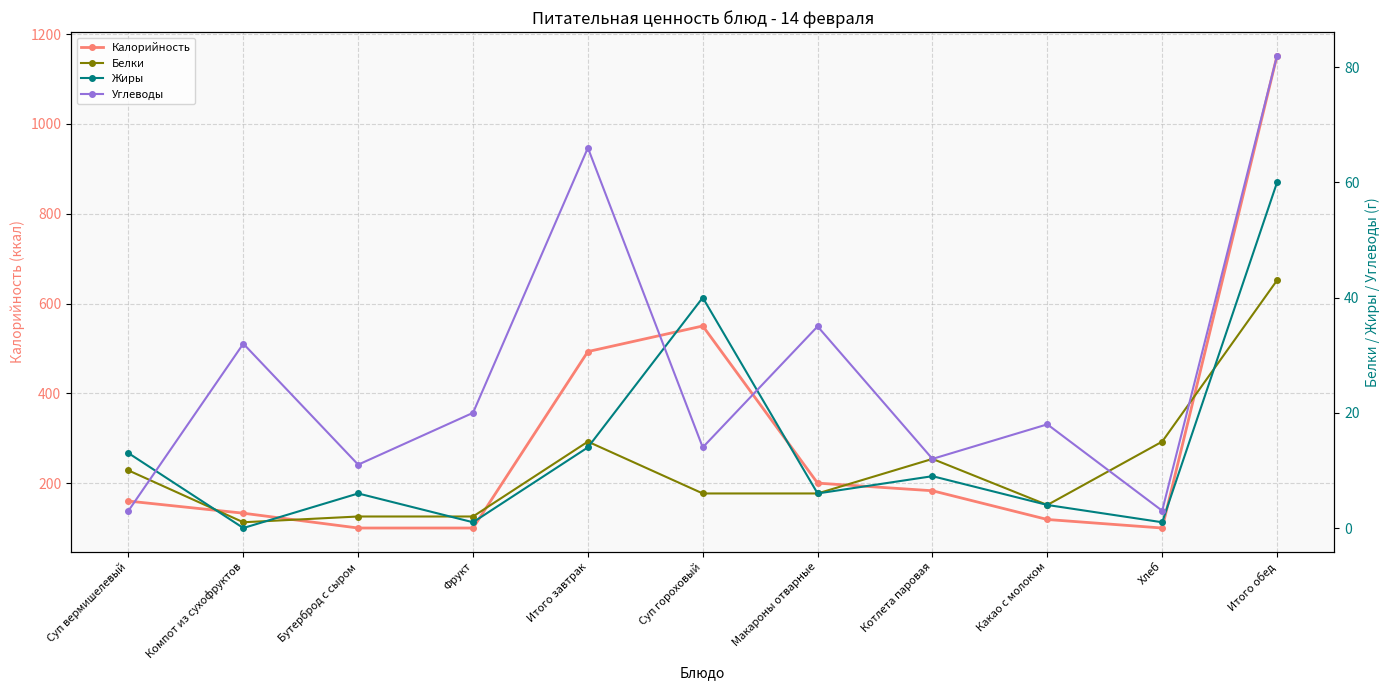

Is this an area chart (filled region under the line)?

No